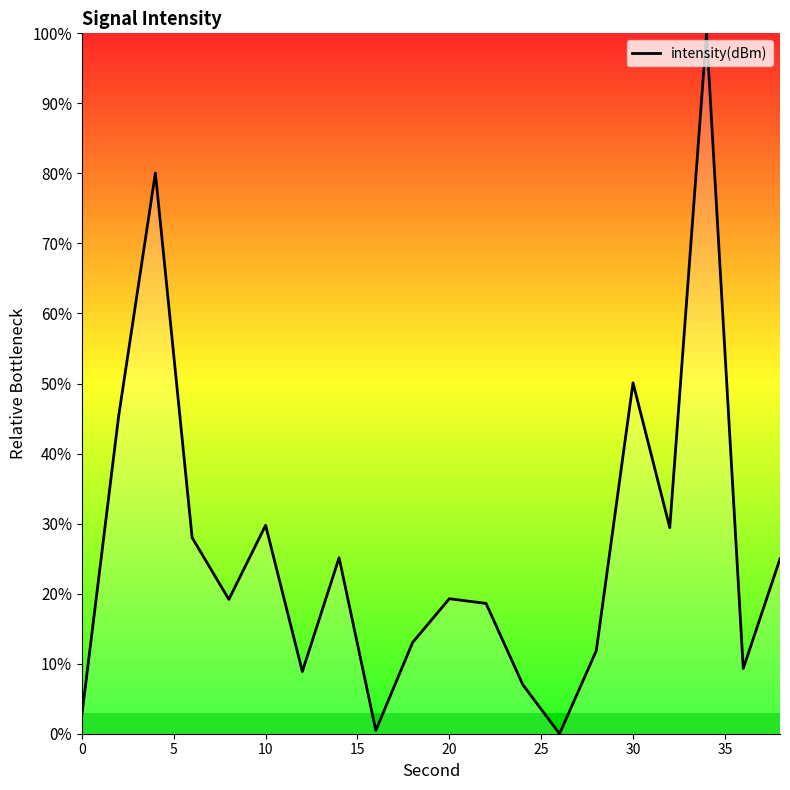

What is the difference between the maximum and minimum values?

100.0